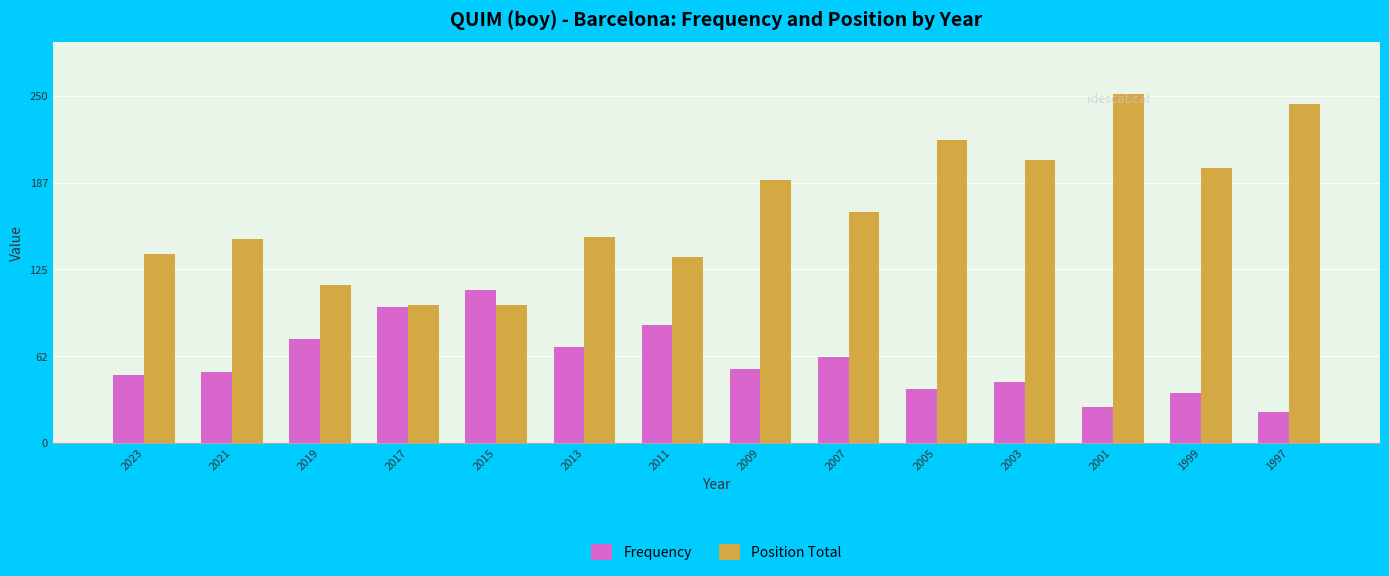

What is the total value across all series at 2011?

219